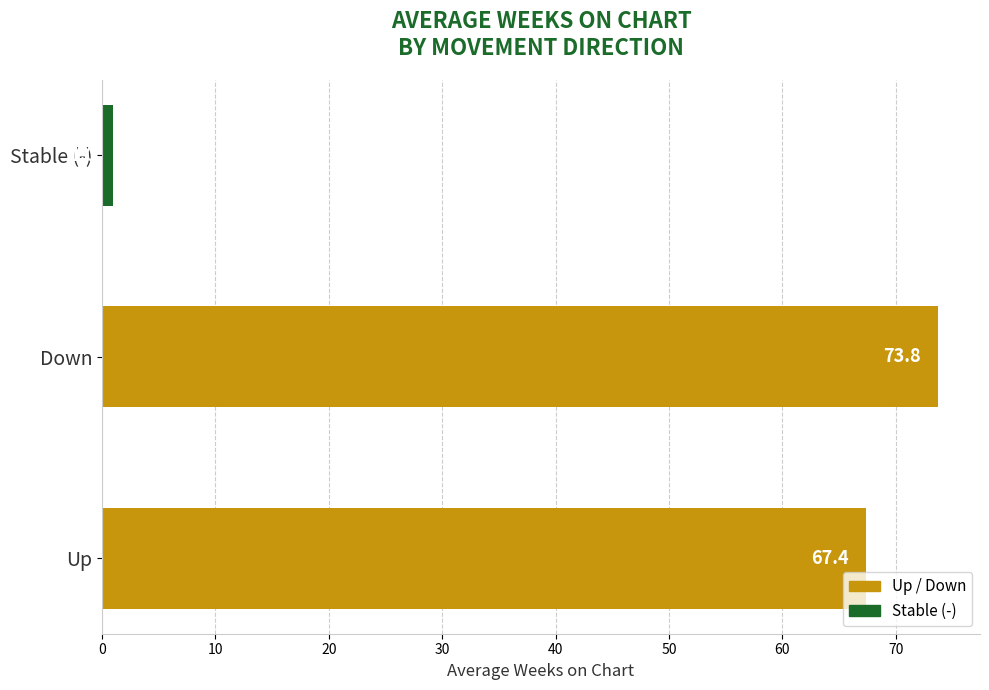

Reading bottom to top, list all the values displayed in this chart.

Up=67.4	Down=73.8	Stable (-)=1.0